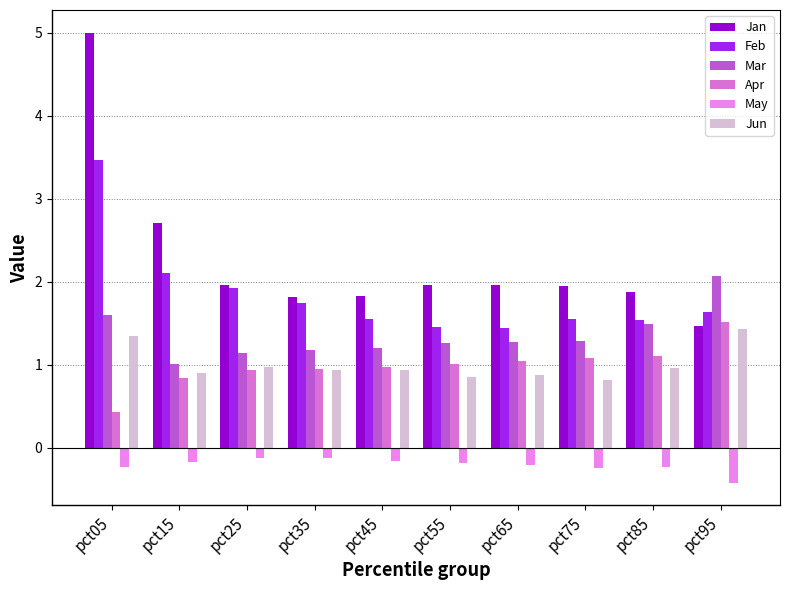

The value of Jun at pct95 is 0.8. True or false?

False